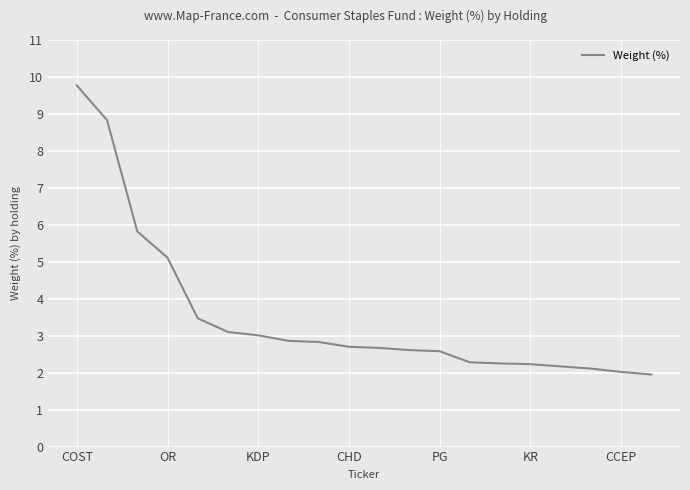

What is the difference between the maximum and minimum values?

7.8